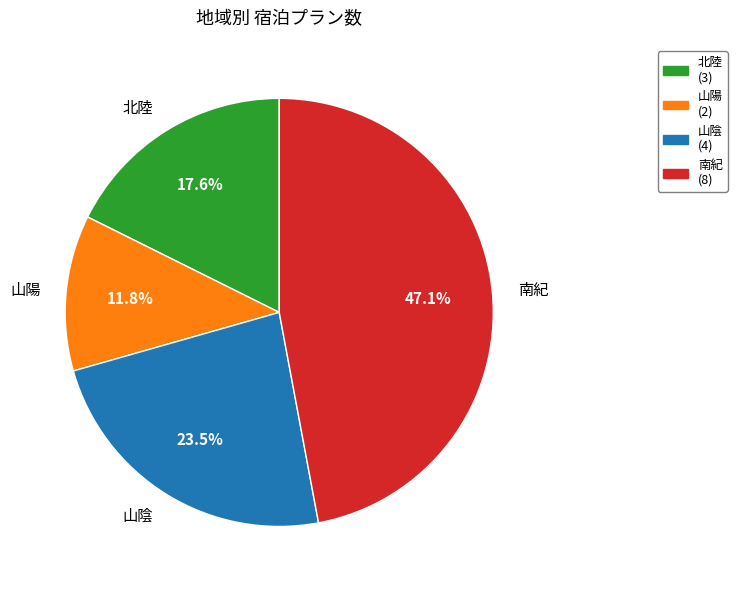

To the nearest percent, what is the combined percentage of 南紀 and 北陸?

65%